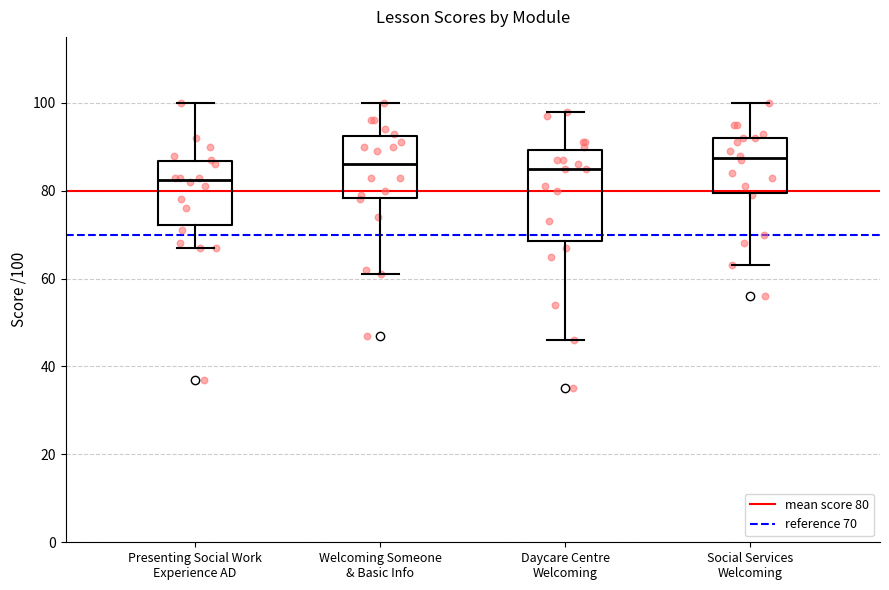

Reading left to right, read every box against the y-axis: the position of its median line, the range the box covers, and the ends of its whiskers. The values are not printed on the chart, so give them approximately, as read against the axis.

Presenting Social Work Experience AD: median 82, box 72 to 86, whiskers 68 to 100
Welcoming Someone & Basic Info: median 86, box 78 to 92, whiskers 62 to 100
Daycare Centre Welcoming: median 86, box 68 to 90, whiskers 46 to 98
Social Services Welcoming: median 88, box 80 to 92, whiskers 64 to 100